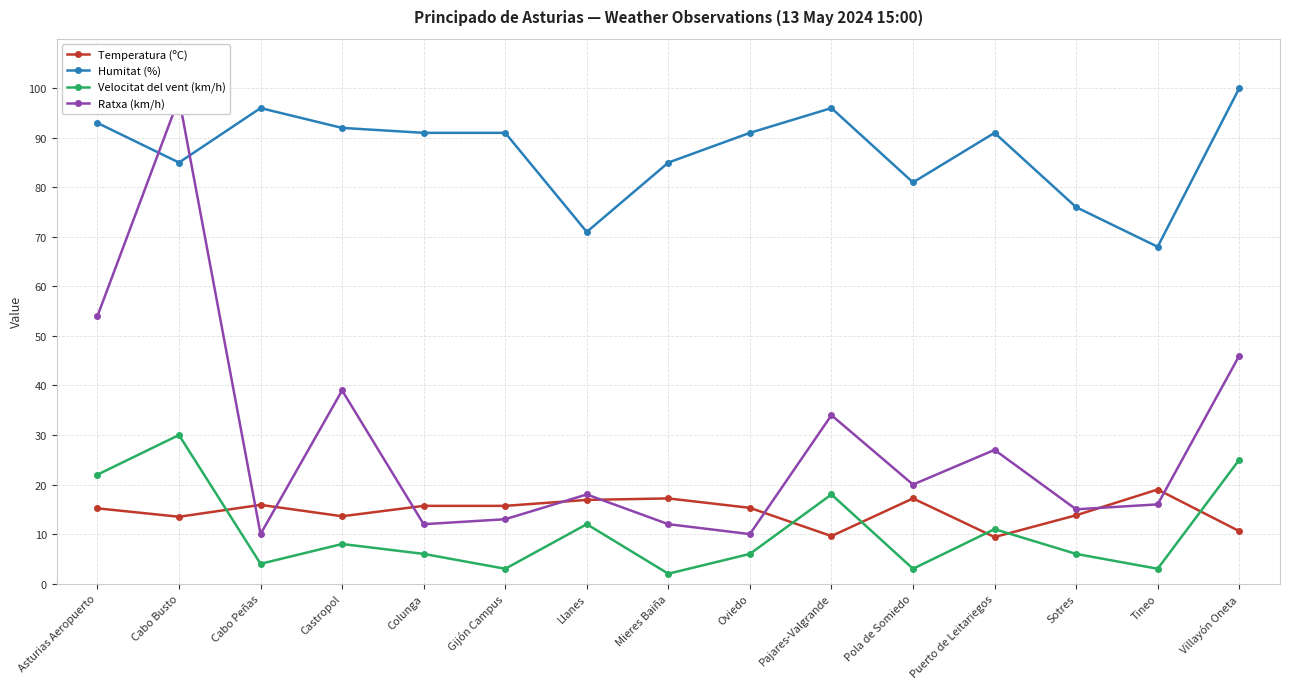

What is the difference between the Temperatura (ºC) values at Villayón Oneta and Sotres?

3.2